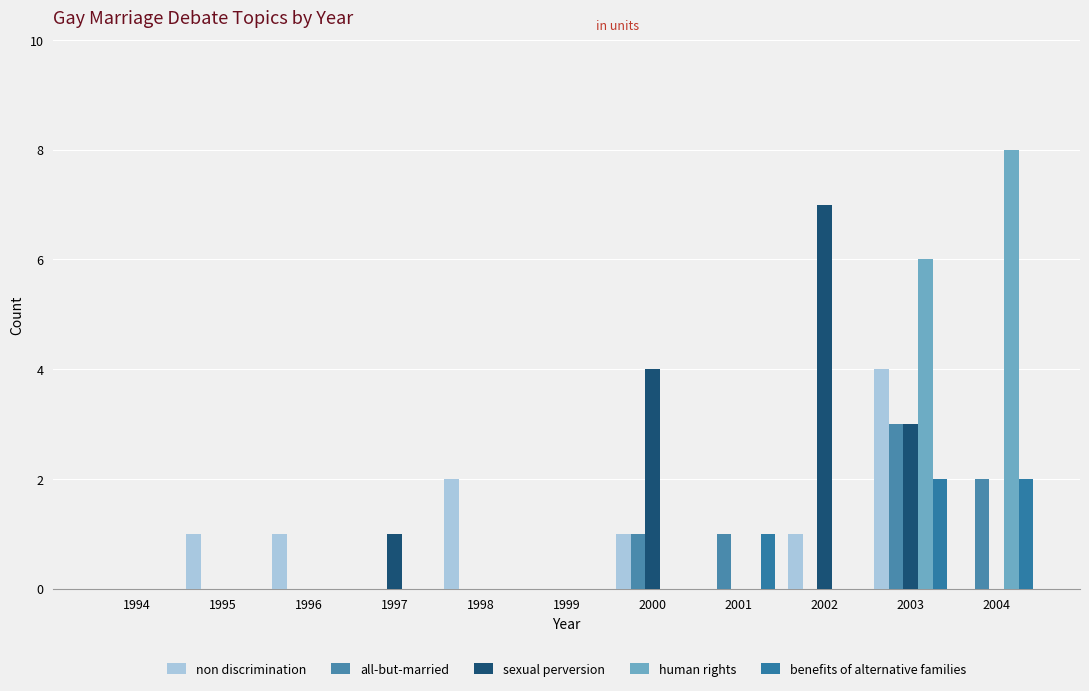

The all-but-married series shows 1 at 2000. True or false?

True